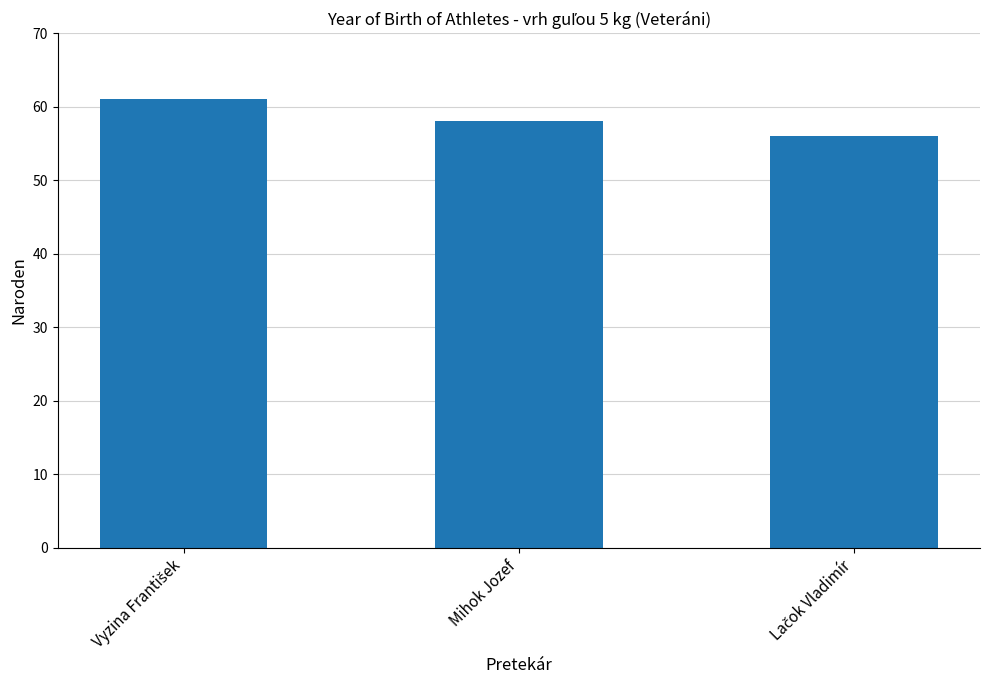

The chart shows a value of 102 at Mihok Jozef. True or false?

False